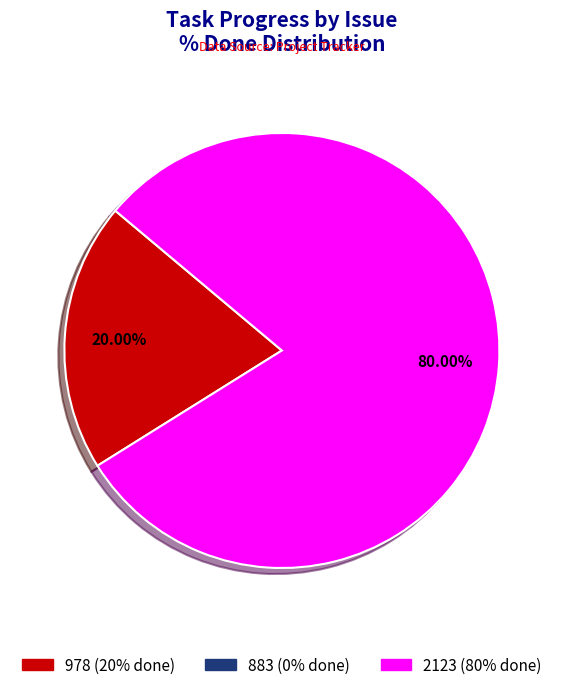

Does any single category account for the majority?

Yes